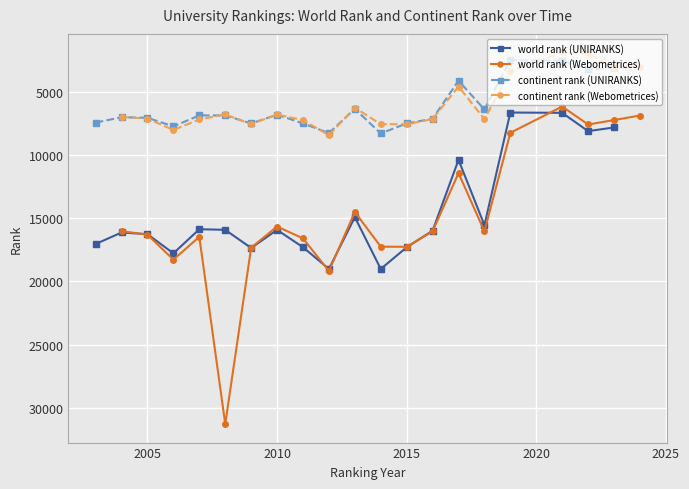

What is the lowest value of the world rank (Webometrices) series?

6175